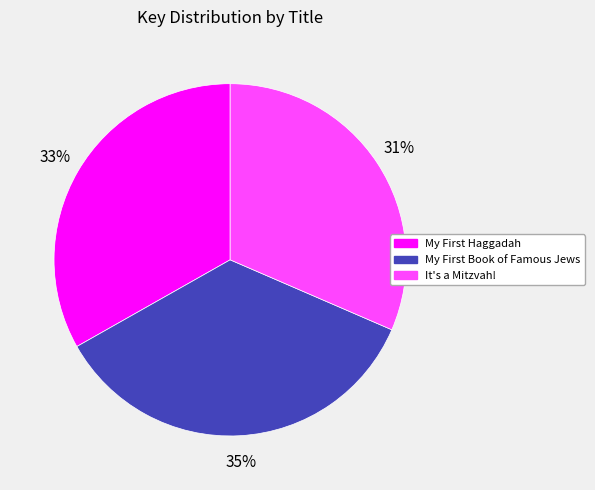

To the nearest percent, what is the average slice percentage?

33%